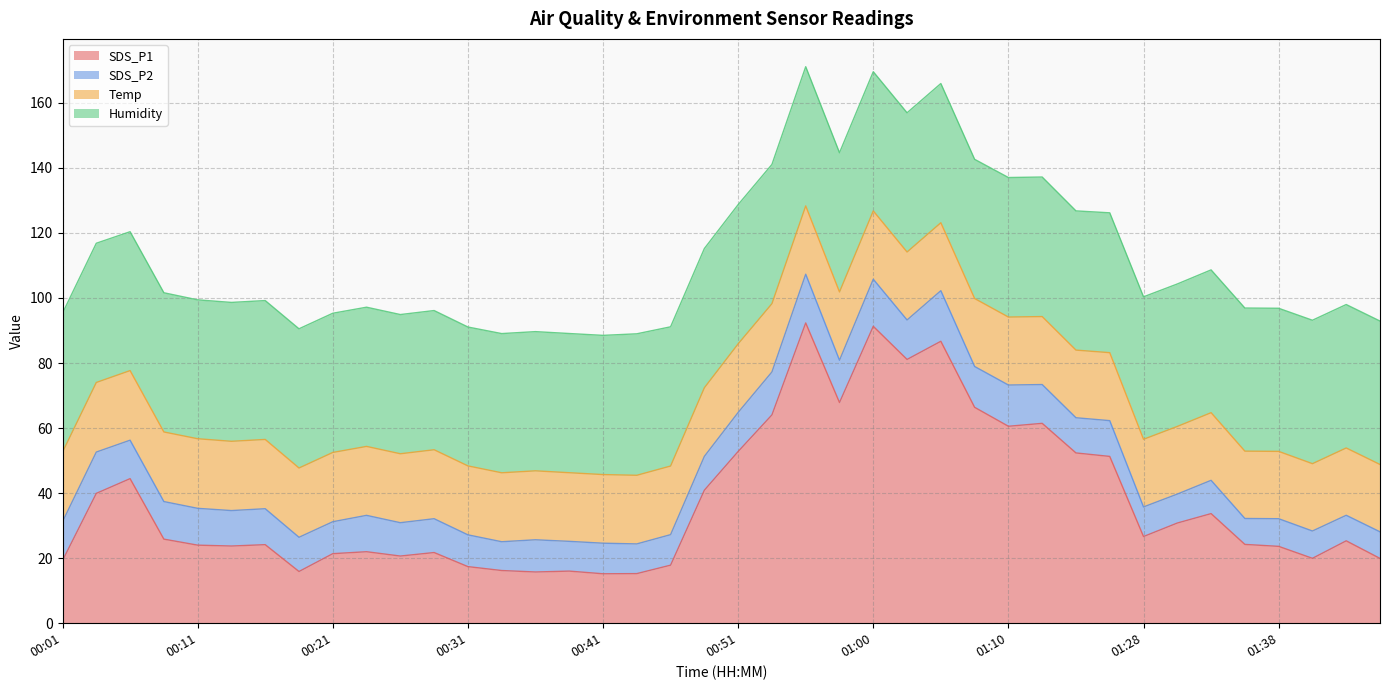

What position from the left is 00:21?

9